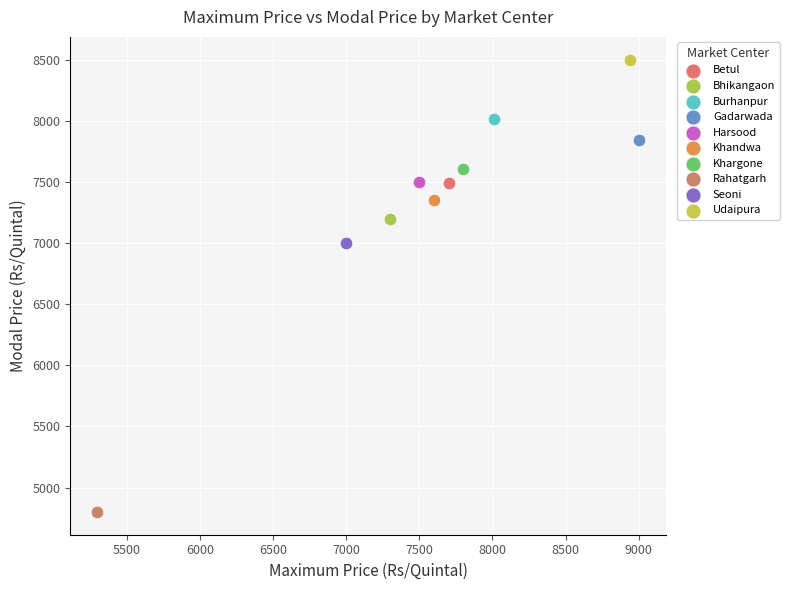

What are all the series names shown in the legend?

Betul, Bhikangaon, Burhanpur, Gadarwada, Harsood, Khandwa, Khargone, Rahatgarh, Seoni, Udaipura